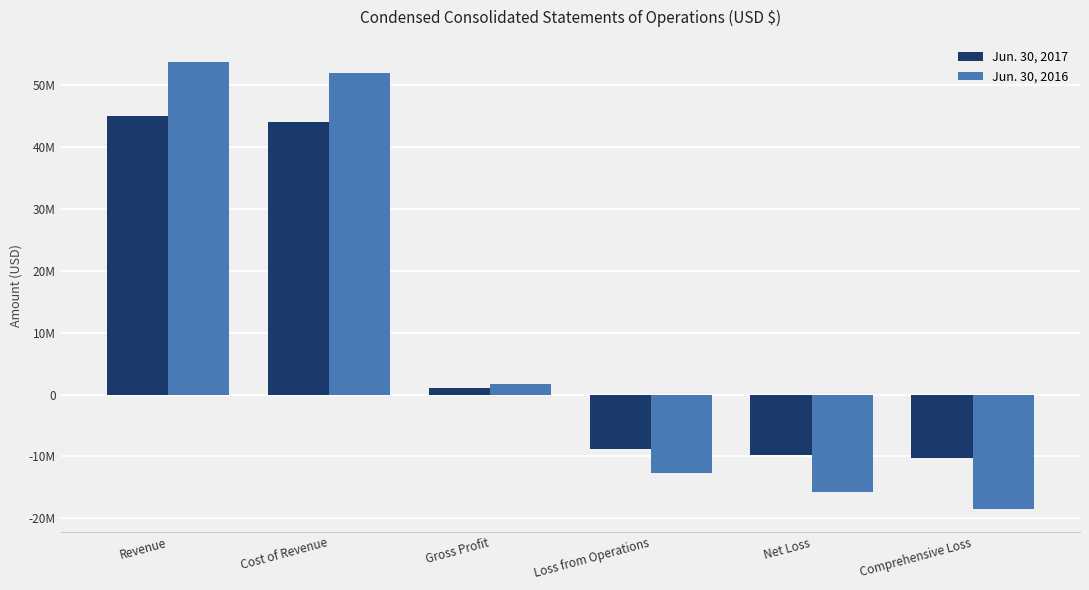

What is the minimum value for Jun. 30, 2017?

-10264543